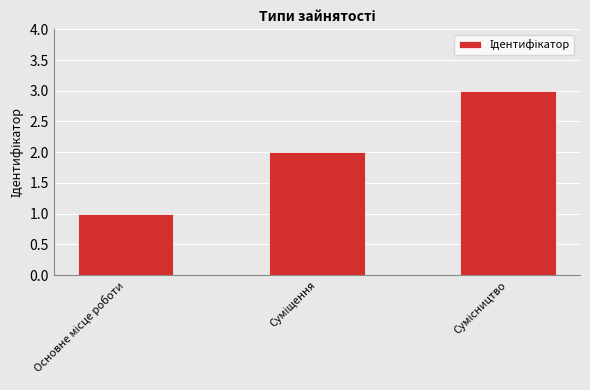

How many data points are less than 2?

1